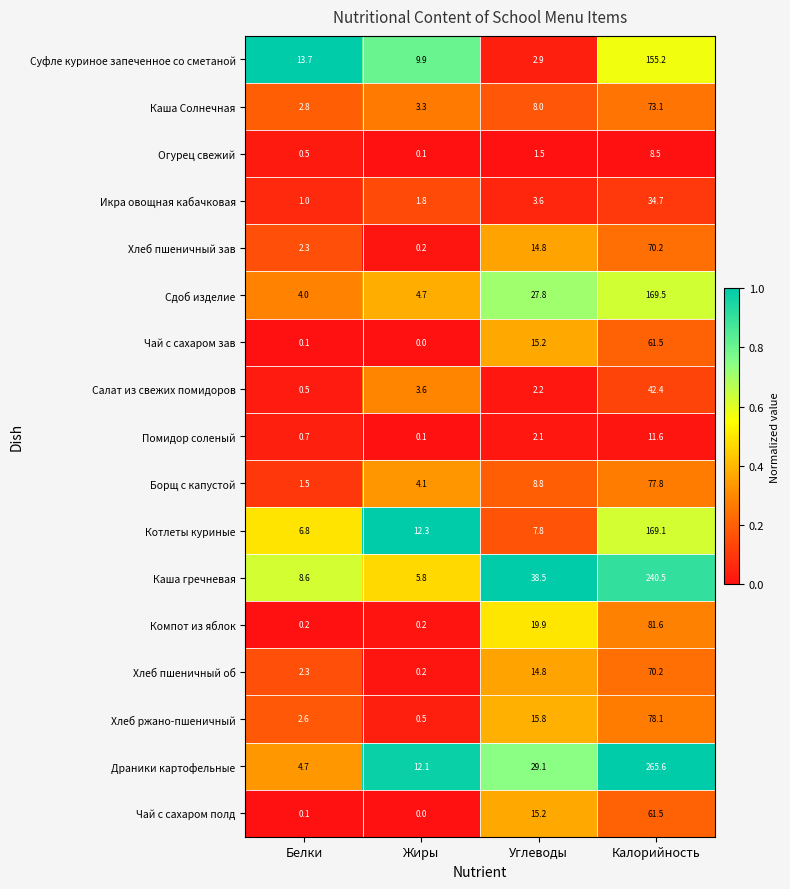

What is the total value across all series at Жиры?

58.9